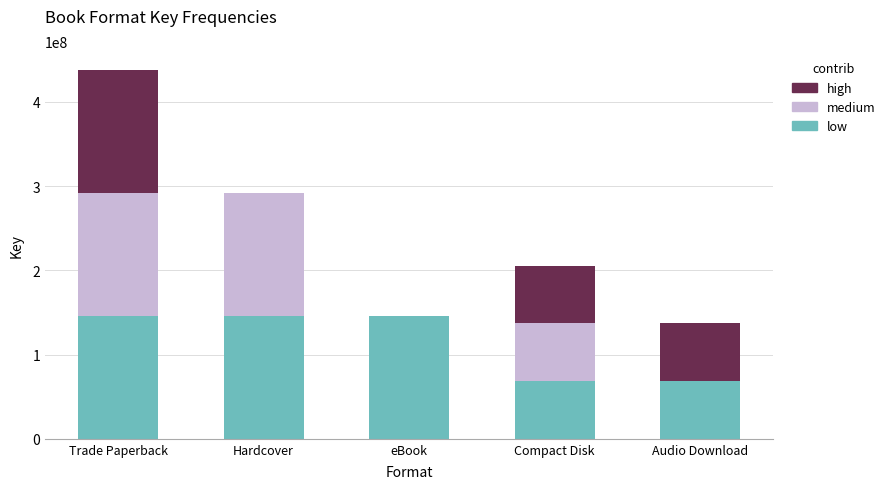

The value of low at eBook is 223702850. True or false?

False